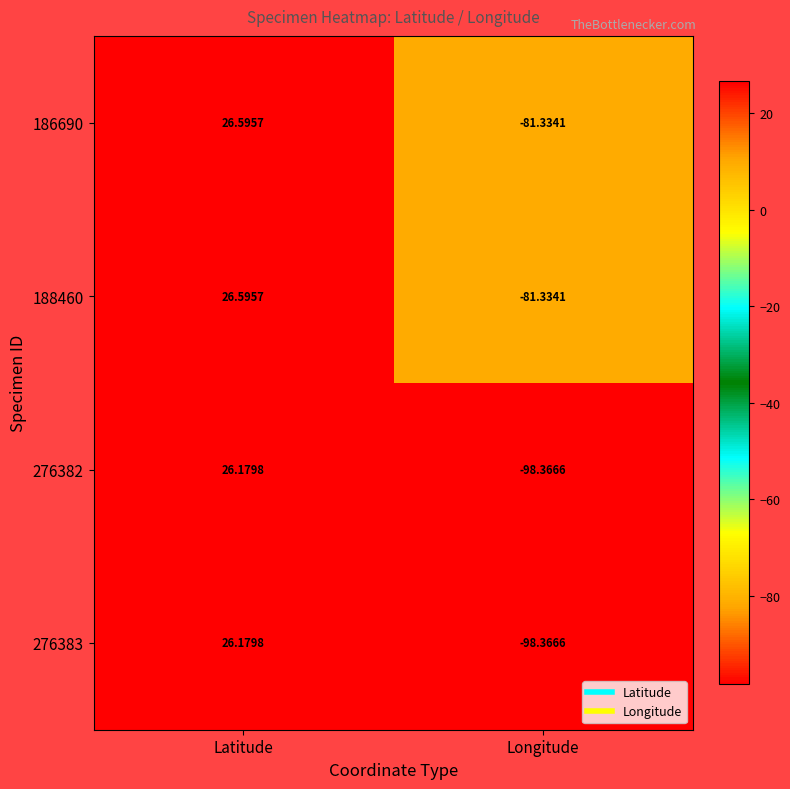

Is the value of 276383 at Longitude greater than the value of 188460 at Longitude?

No